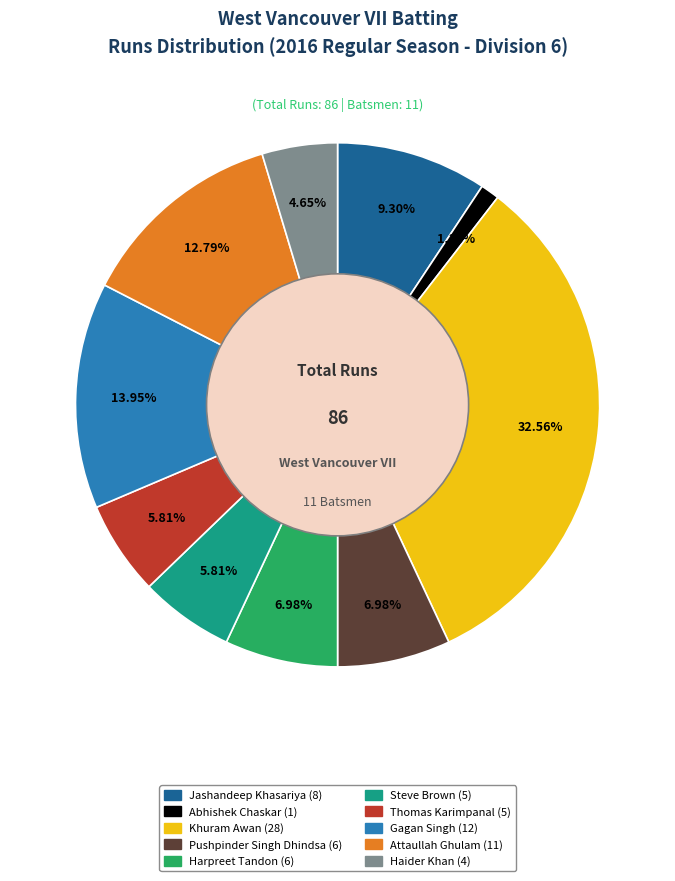

To the nearest percent, what portion does Pushpinder Singh Dhindsa (6) represent?

7%